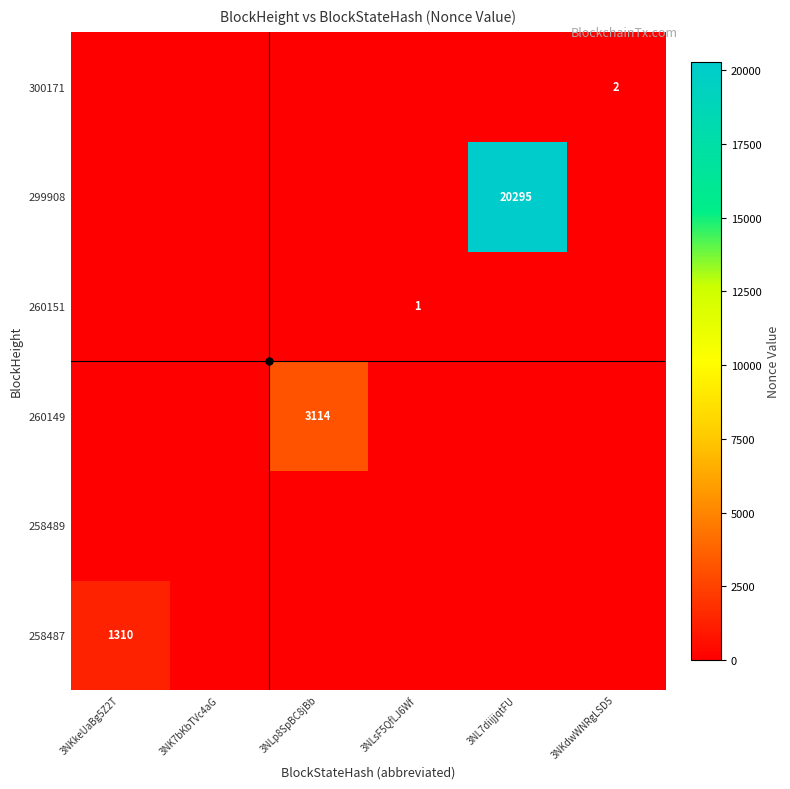

Which has a higher value, 3NLsF5QfLJ6Wf or 3NKkeUaBg5Z2T?

3NKkeUaBg5Z2T